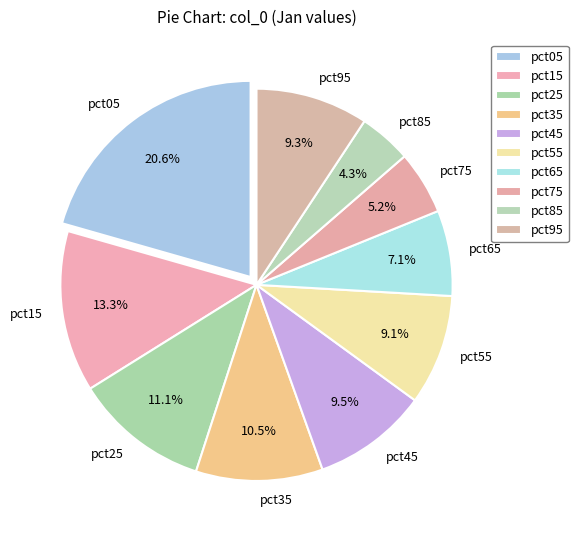

The pct65 slice represents 22% of the pie. True or false?

False